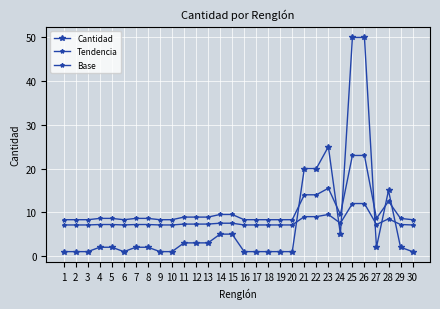

Does the chart have visible grid lines?

Yes